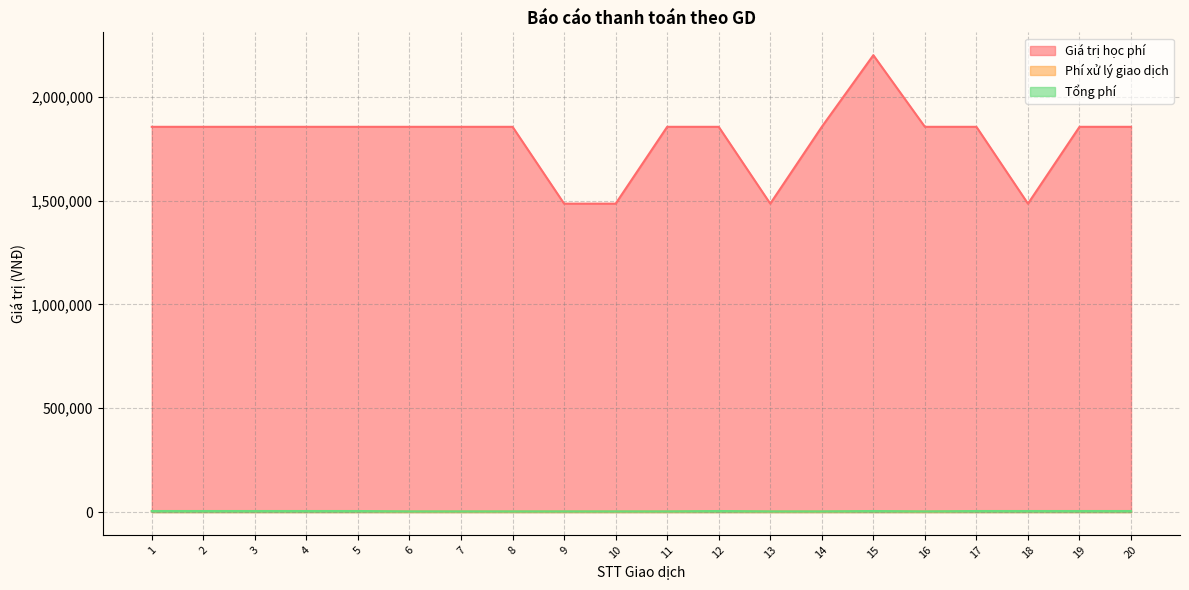

Does the chart display data point markers on the line(s)?

No